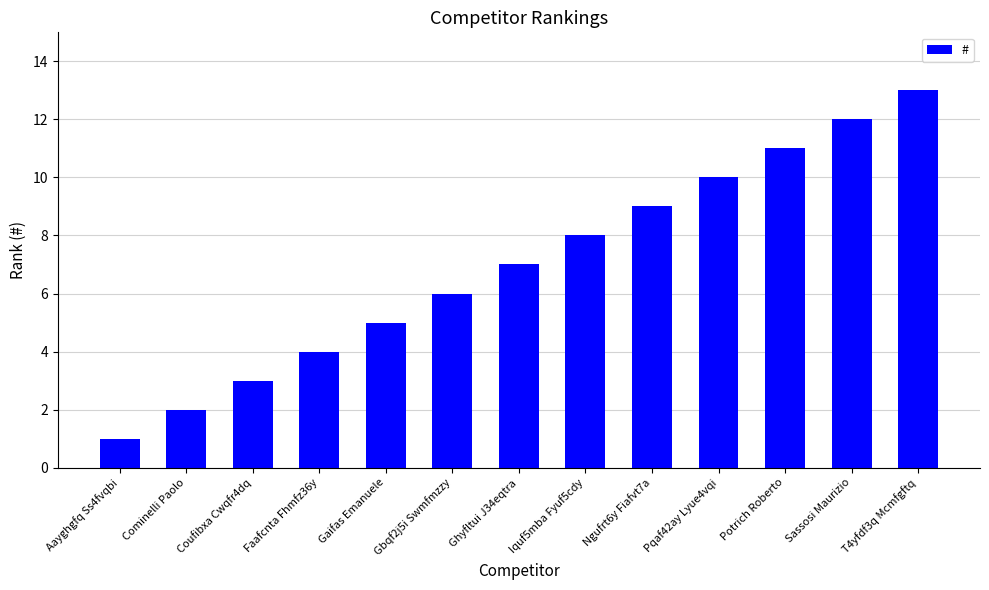

List the labels in order of value, smallest first.

Aayghgfq Ss4fvqbi, Cominelli Paolo, Coufibxa Cwqfr4dq, Faafcnta Fhmfz36y, Gaifas Emanuele, Gbqf2j5i Swmfmzzy, Ghyfltui J34eqtra, Iquf5mba Fyuf5cdy, Ngufrt6y Fiafvt7a, Pqaf42ay Lyue4vqi, Potrich Roberto, Sassosi Maurizio, T4yfdf3q Mcmfgftq